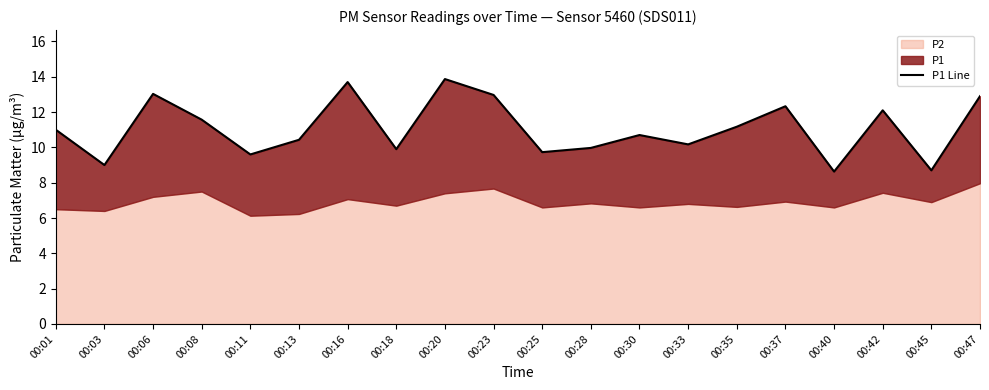

What is the sum of all values?

221.5